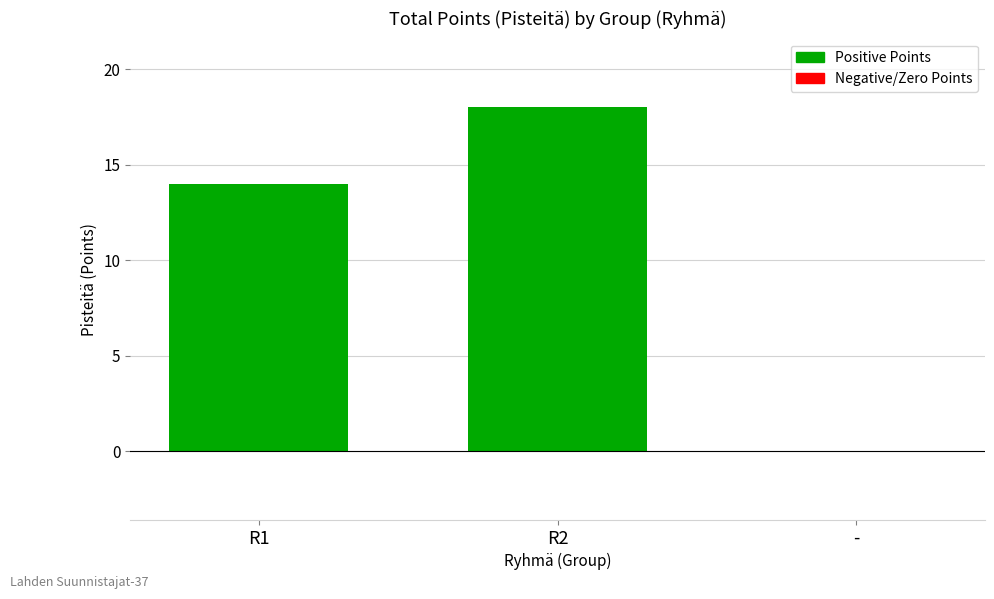

Reading left to right, extract all data points from this chart.

R1=14	R2=18	-=0